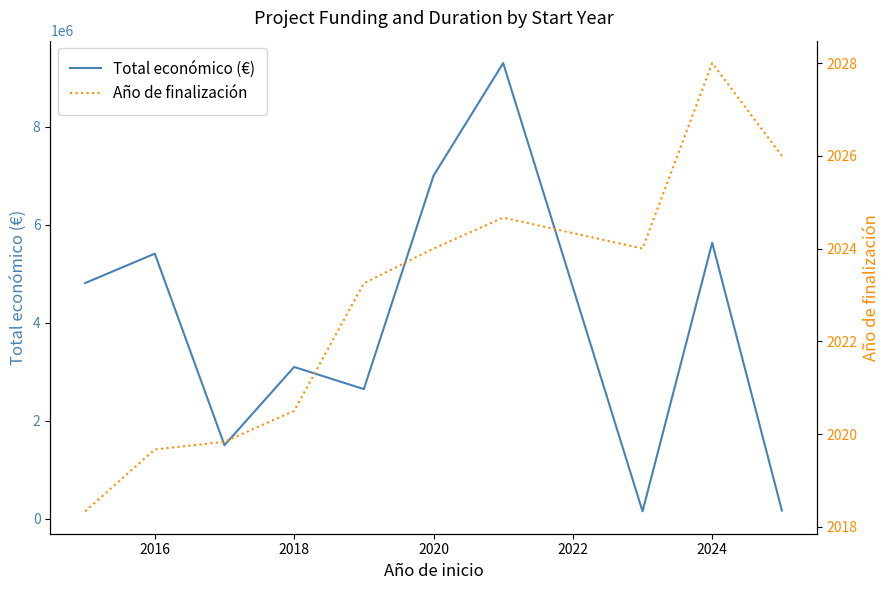

True or false: Año de finalización and Total económico (€) intersect in this chart.

False